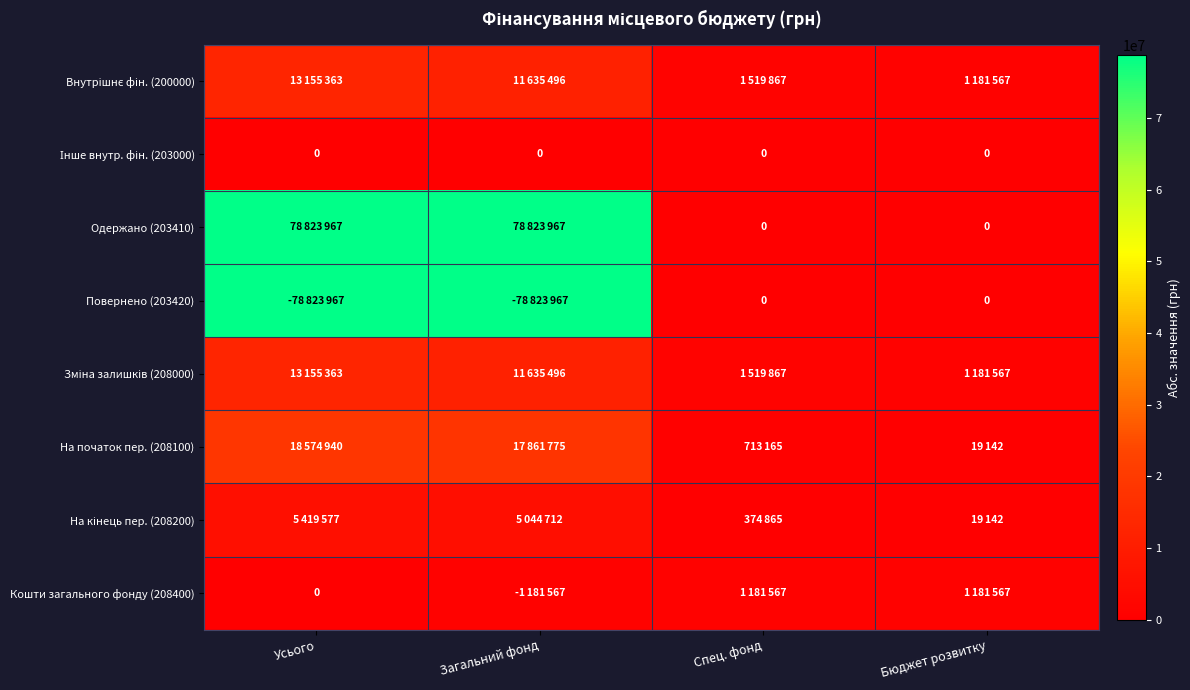

What is the difference between the highest and lowest values at Спец. фонд?

1519867